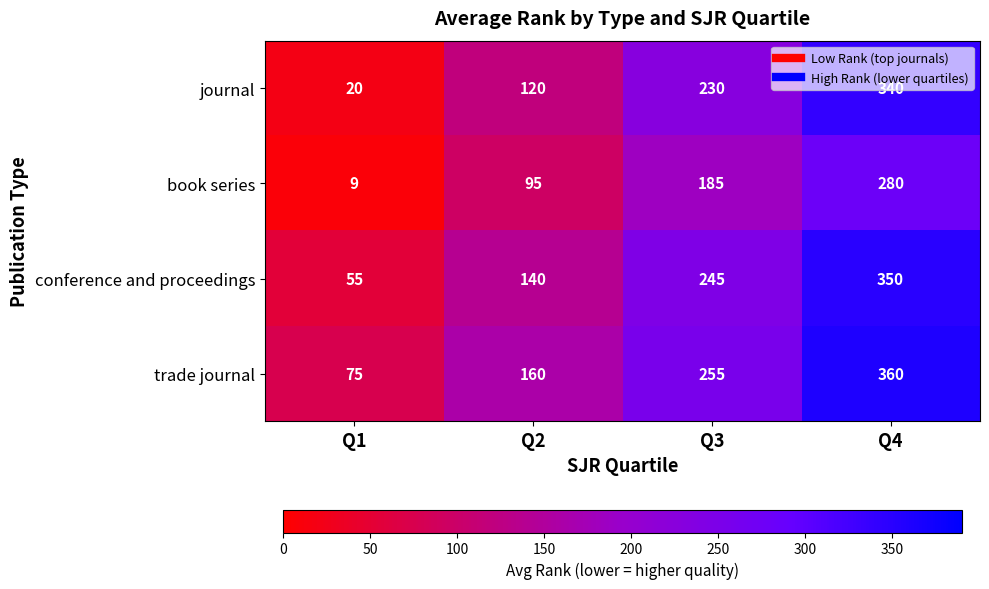

True or false: trade journal has a value of 160 at Q2.

True